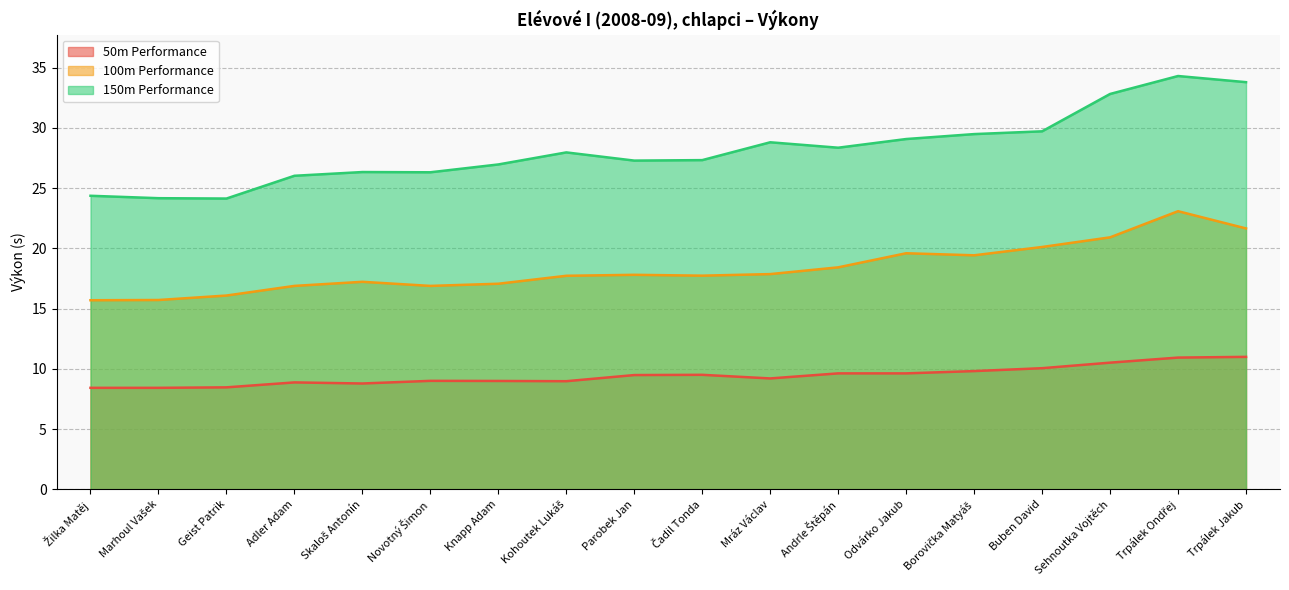

What is the maximum value shown in the chart?

34.3